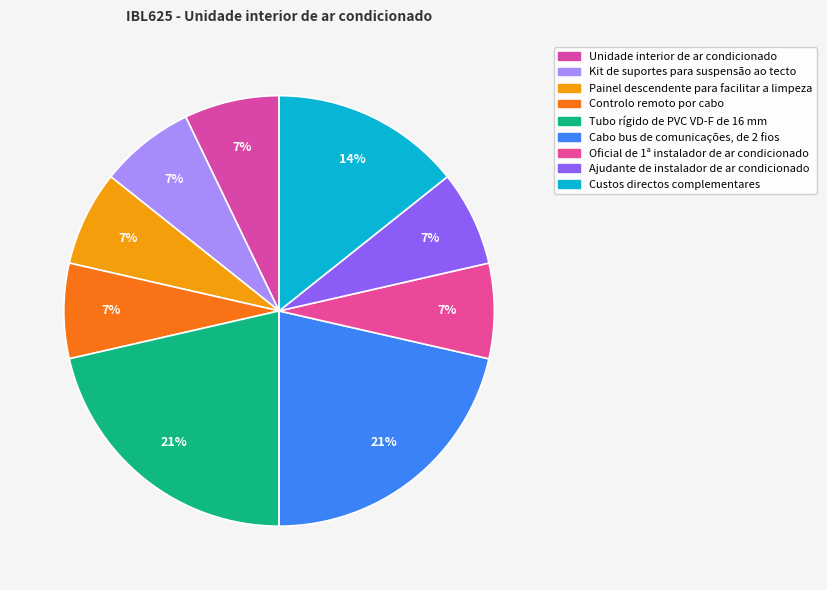

To the nearest percent, what is the average slice percentage?

11%